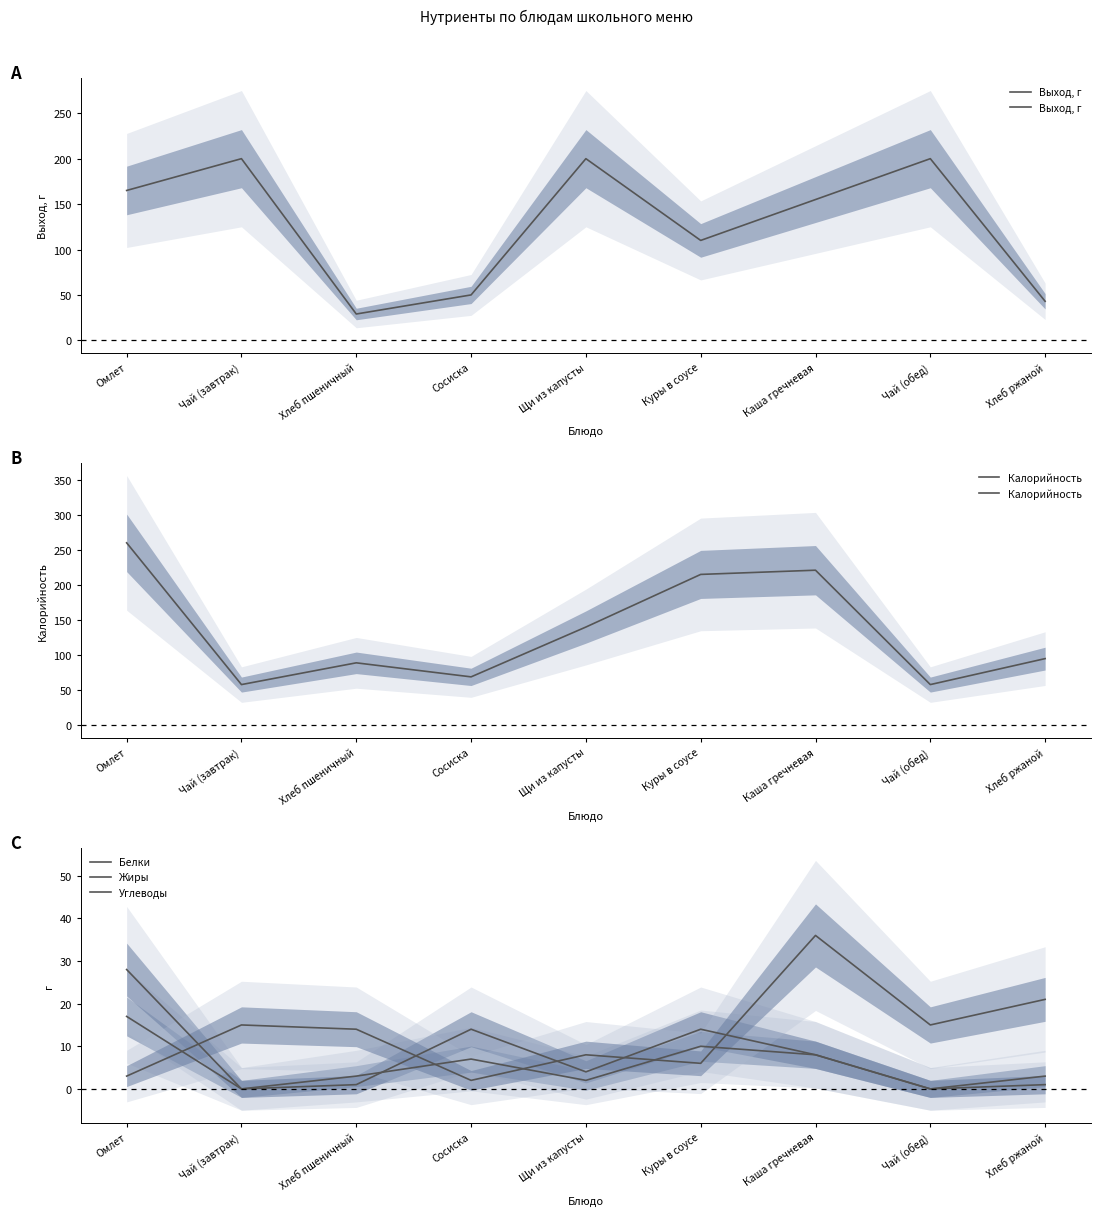

At which label is Калорийность closest to 159?

Щи из капусты